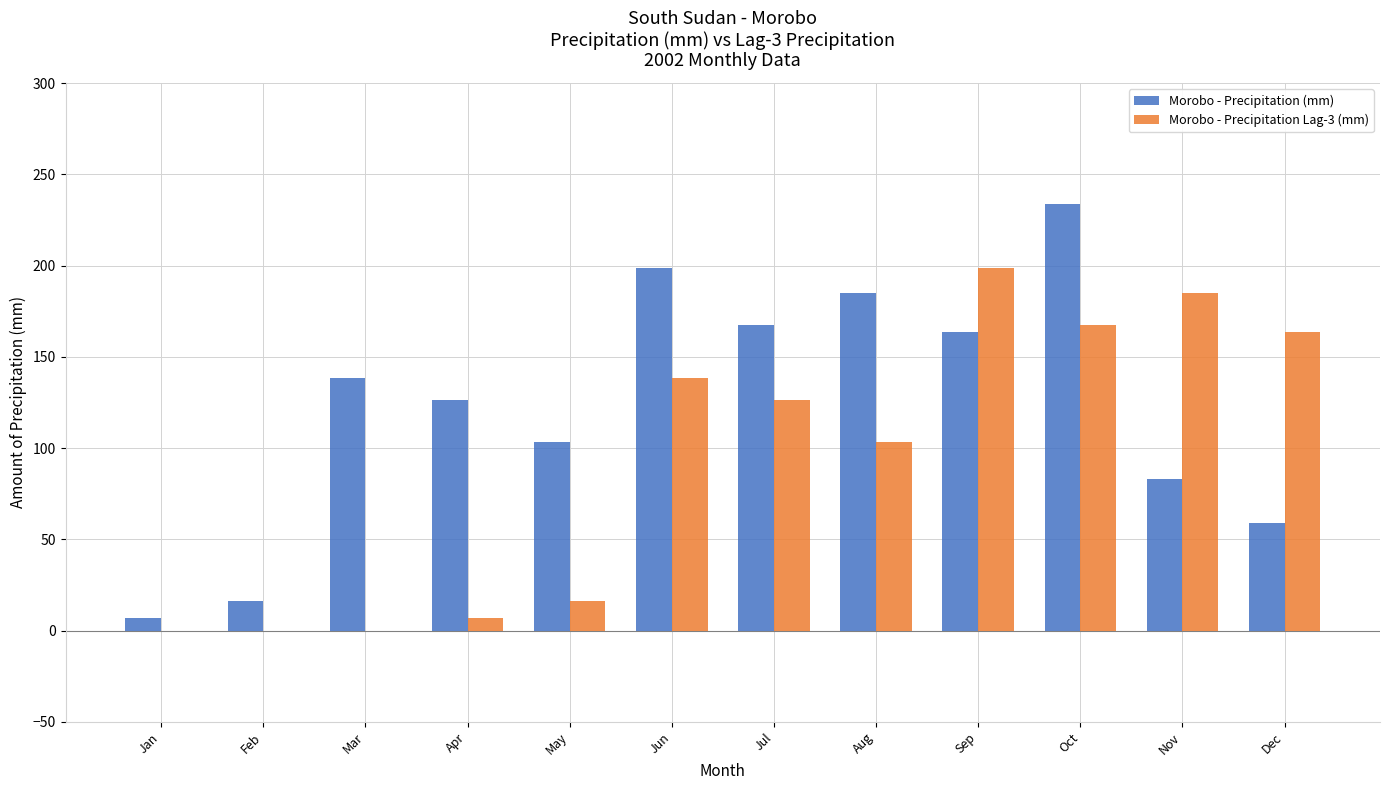

How many data points in Morobo - Precipitation (mm) are above 138?

6